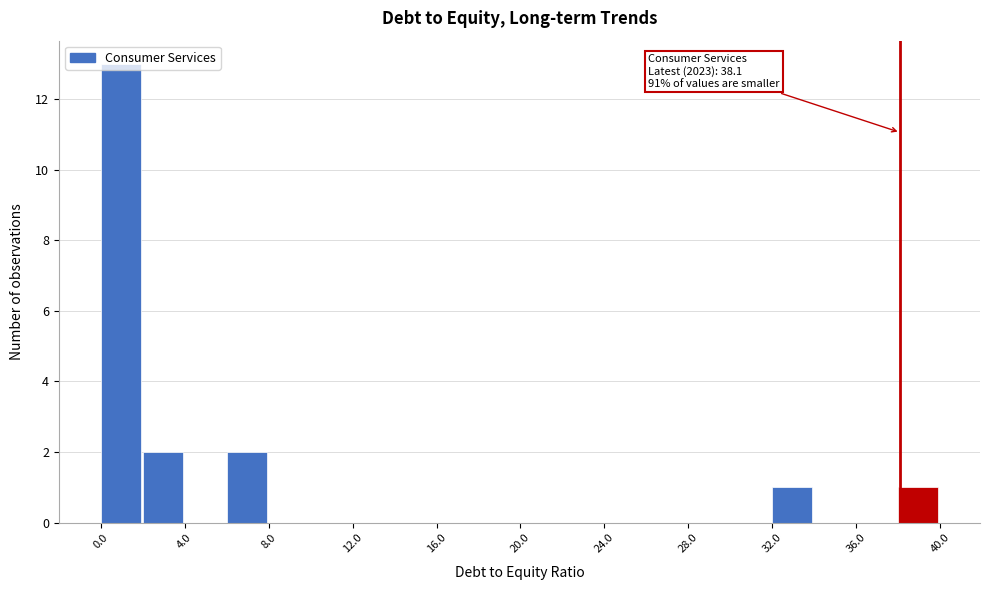

Over which range of the x-axis is the bar tallest?

0 to 2